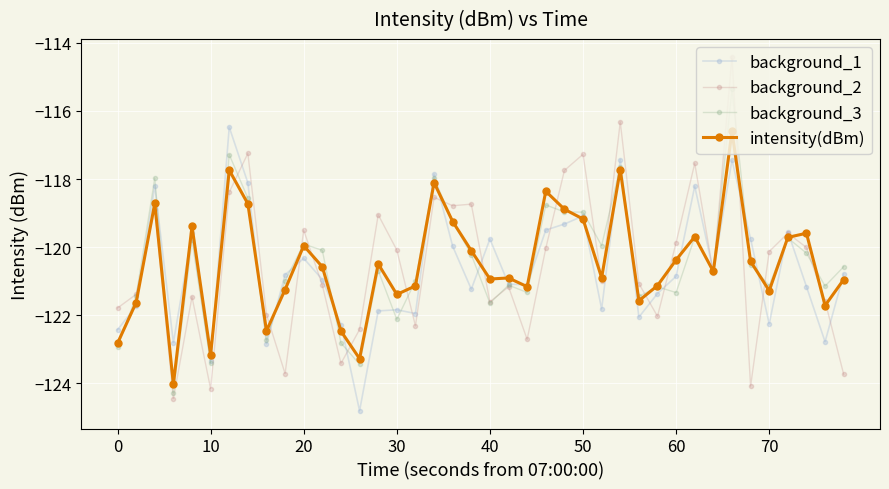

True or false: intensity(dBm) has more than 2 interior local peaks.

True